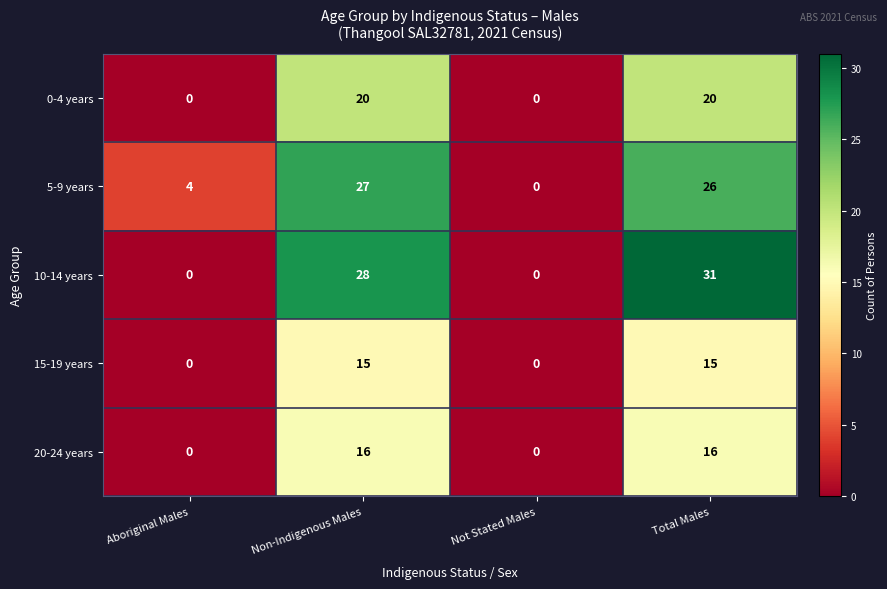

Which series changed the most between Aboriginal Males and Total Males?

10-14 years